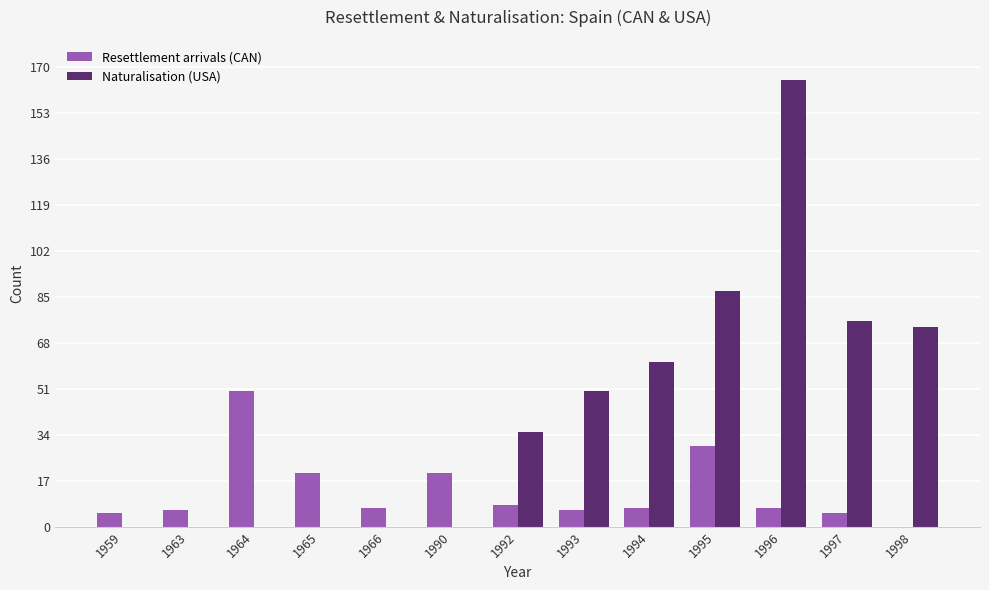

The Naturalisation (USA) series shows 63 at 1992. True or false?

False